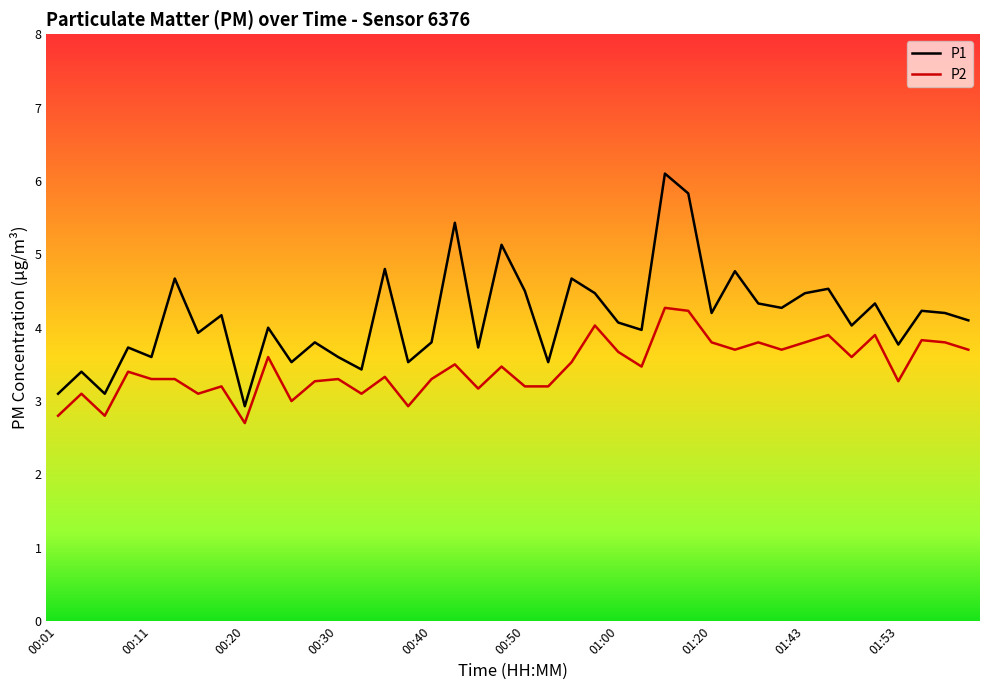

Count the number of data series in this chart.

2